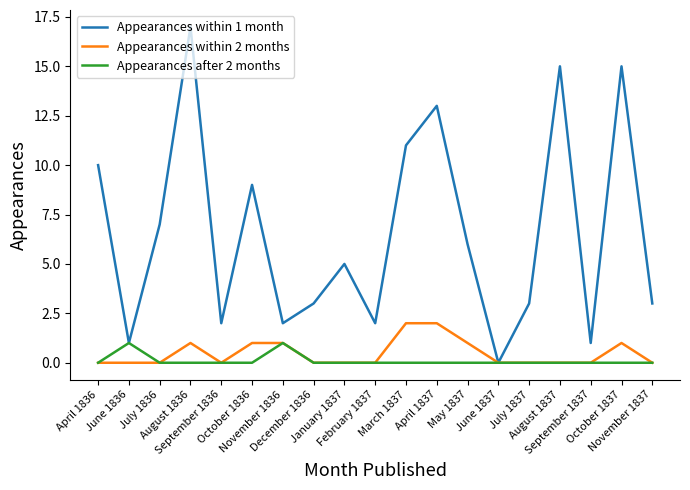

The Appearances within 1 month series shows 1 at November 1836. True or false?

False